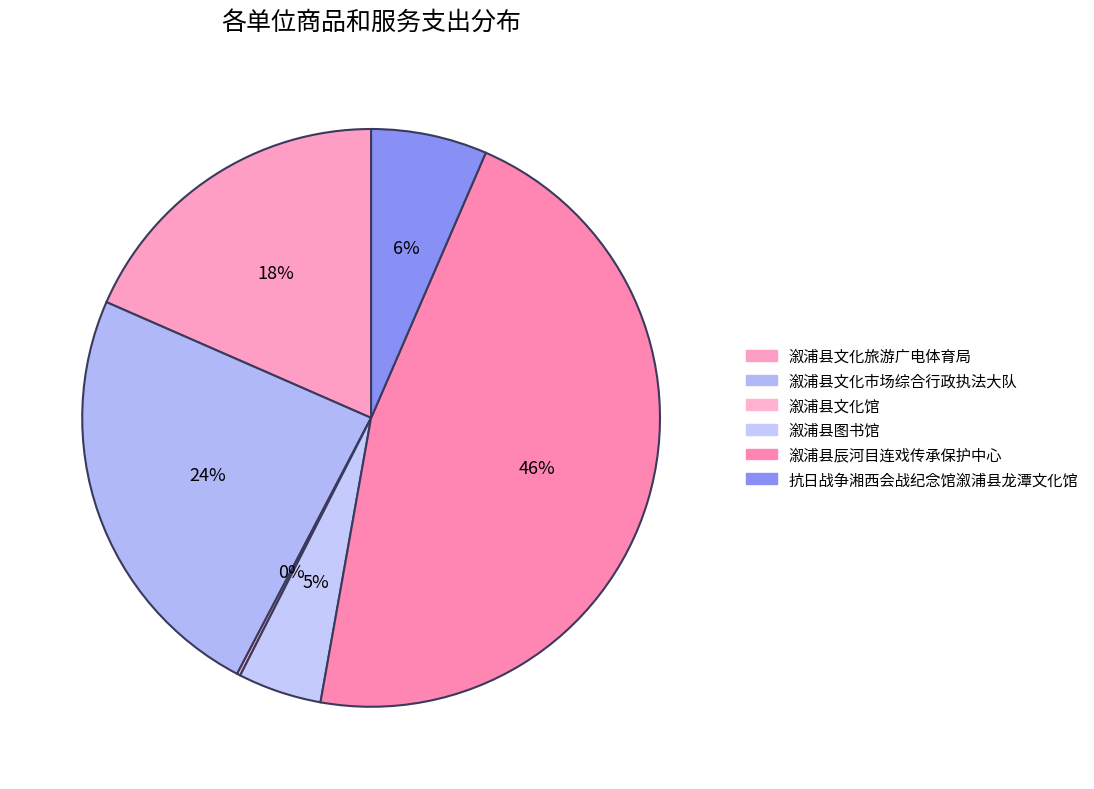

What is the total percentage of 溆浦县文化市场综合行政执法大队 and 溆浦县辰河目连戏传承保护中心?

70.2%